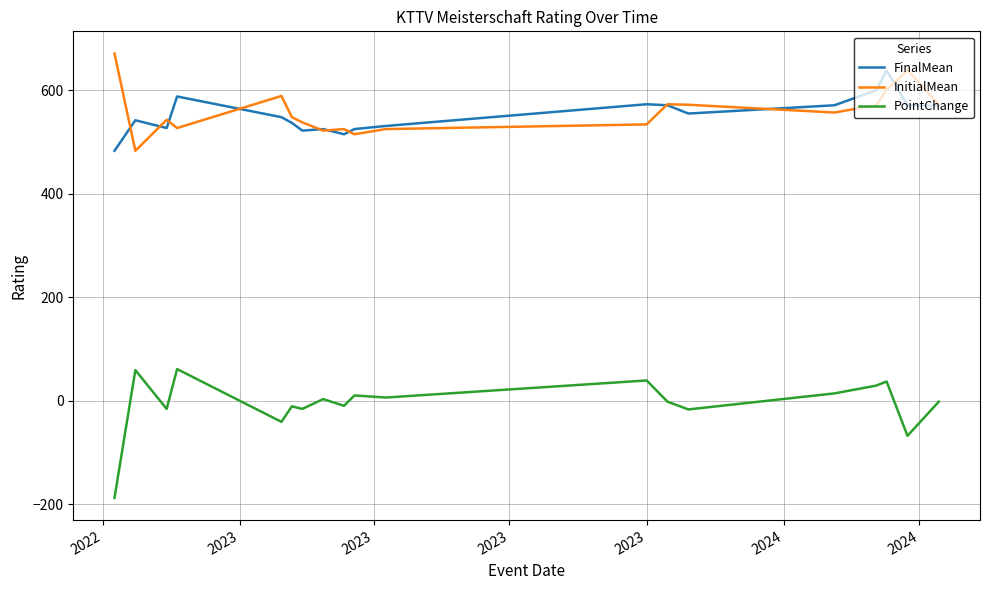

What is the difference between the second highest and second lowest values in the FinalMean series?

85